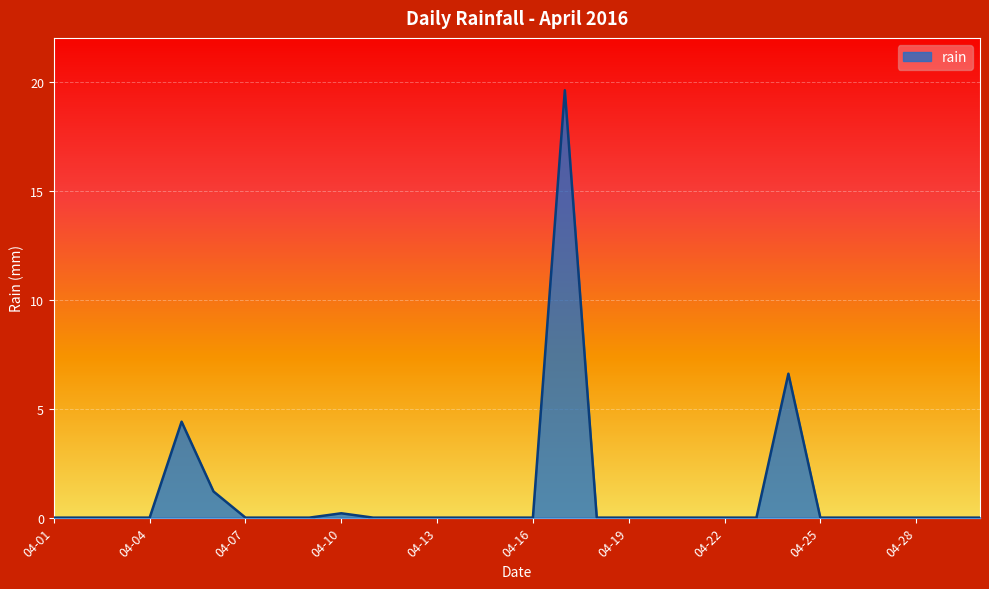

What is the greatest value displayed?

19.6